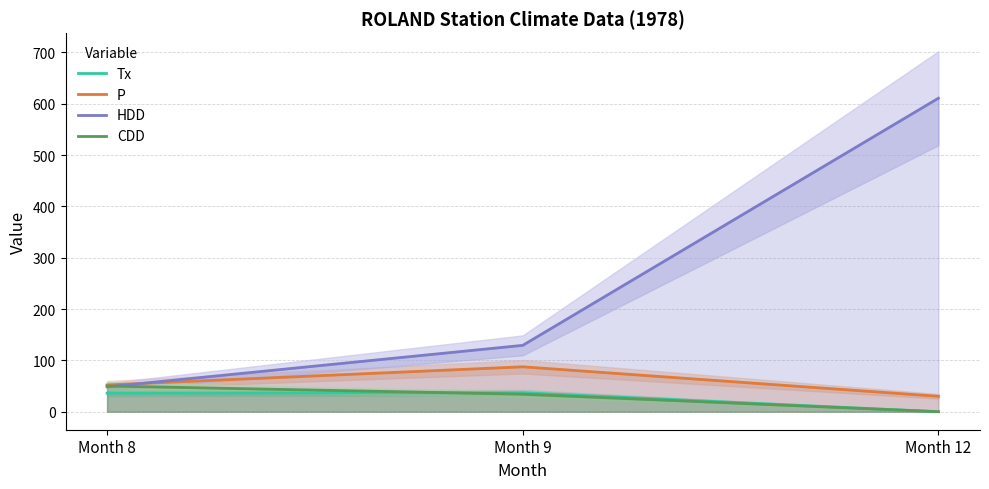

Which label corresponds to the smallest value in the chart?

Month 12